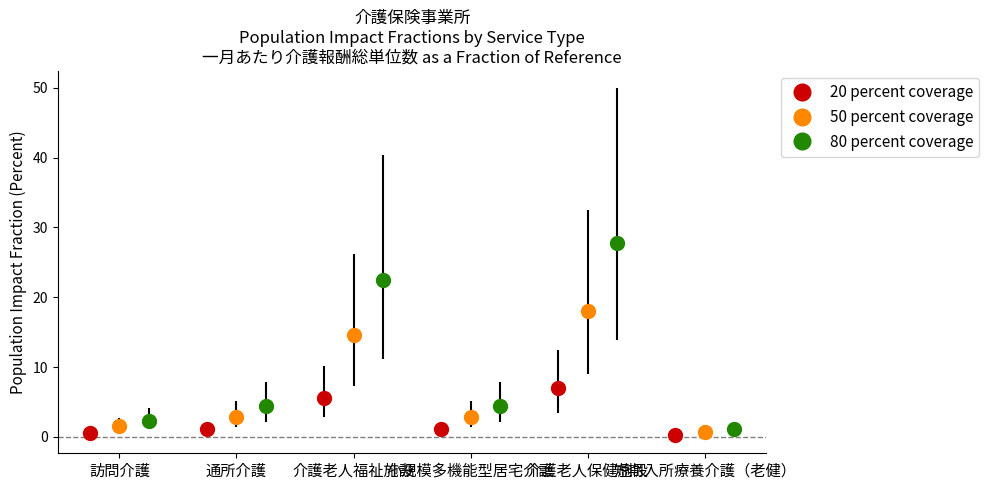

In 20 percent coverage, how many points are higher than both neighbors (excluding endpoints)?

2